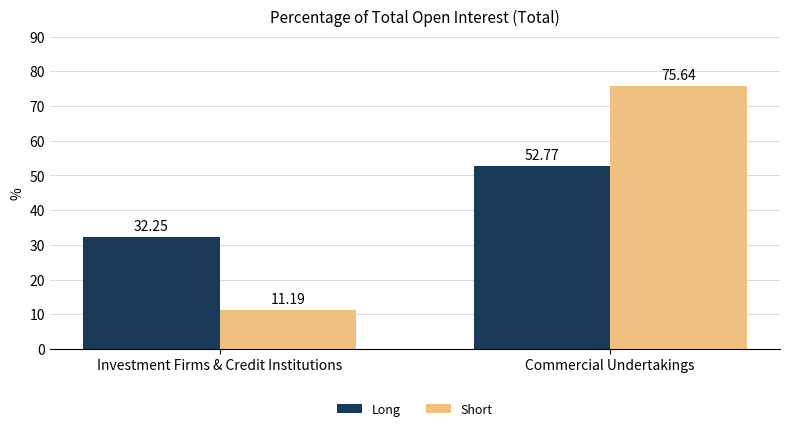

Which series has the widest spread of values?

Short